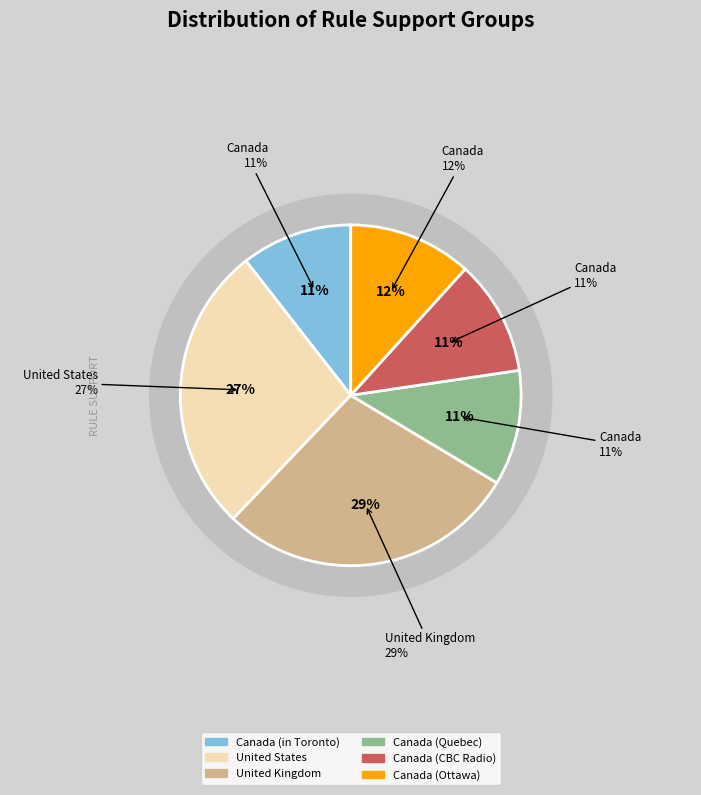

Does any single category account for the majority?

No